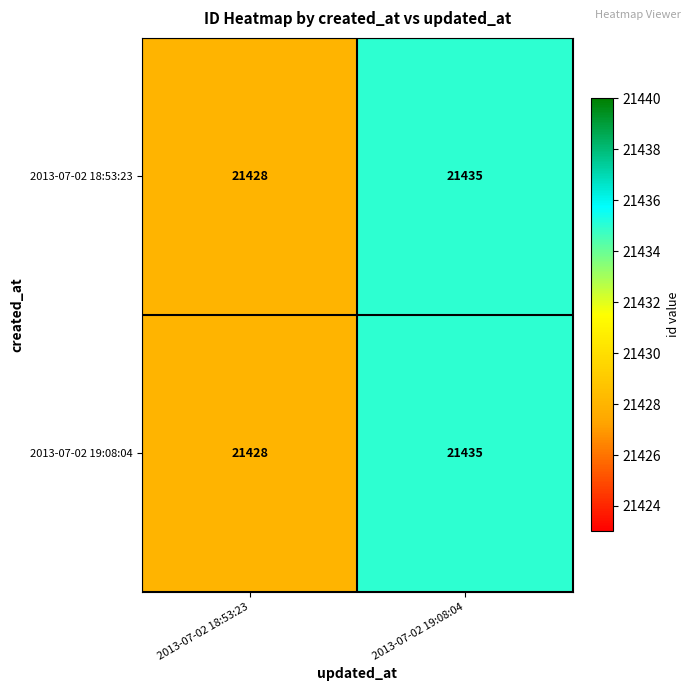

Is the value of 2013-07-02 18:53:23 at 2013-07-02 19:08:04 greater than the value of 2013-07-02 19:08:04 at 2013-07-02 18:53:23?

Yes